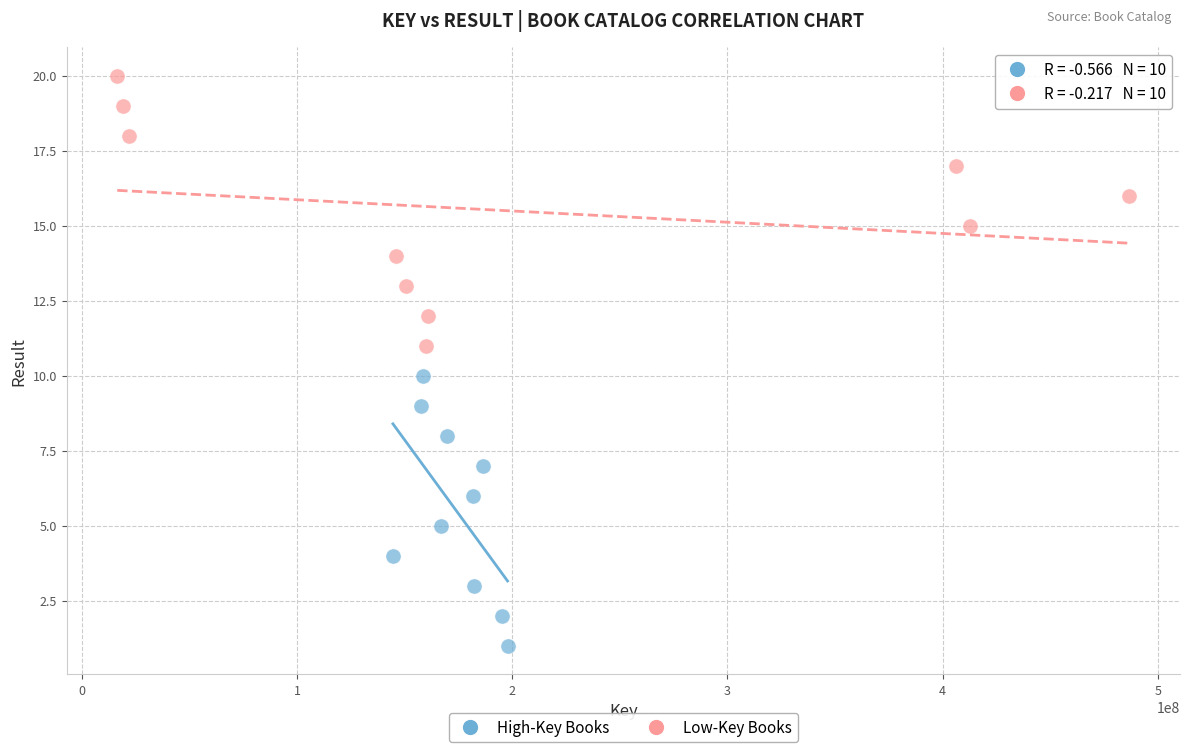

Which series reaches the maximum Y coordinate?

Low-Key Books